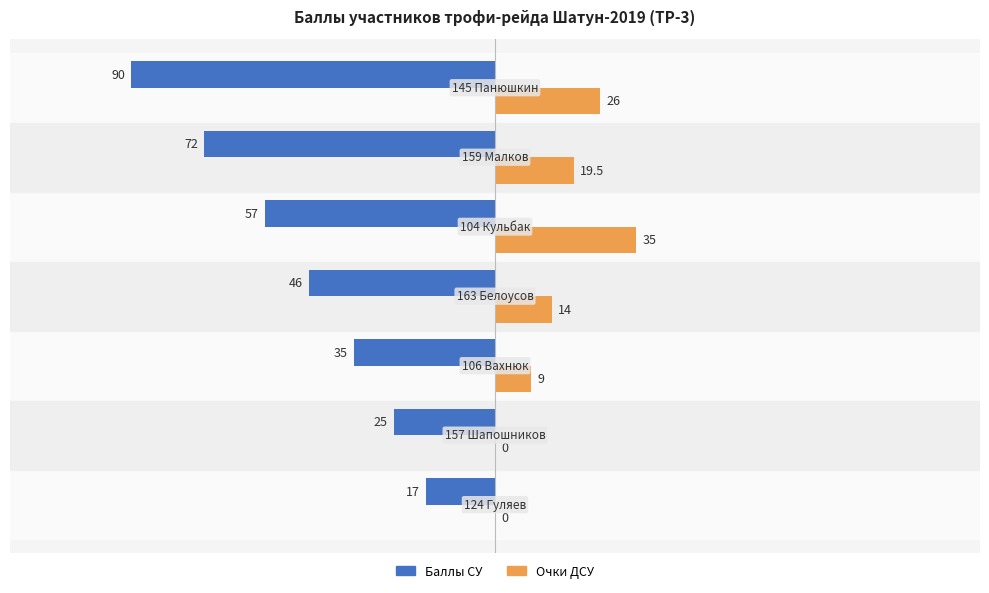

What is the average value of the Баллы СУ series?

-48.9